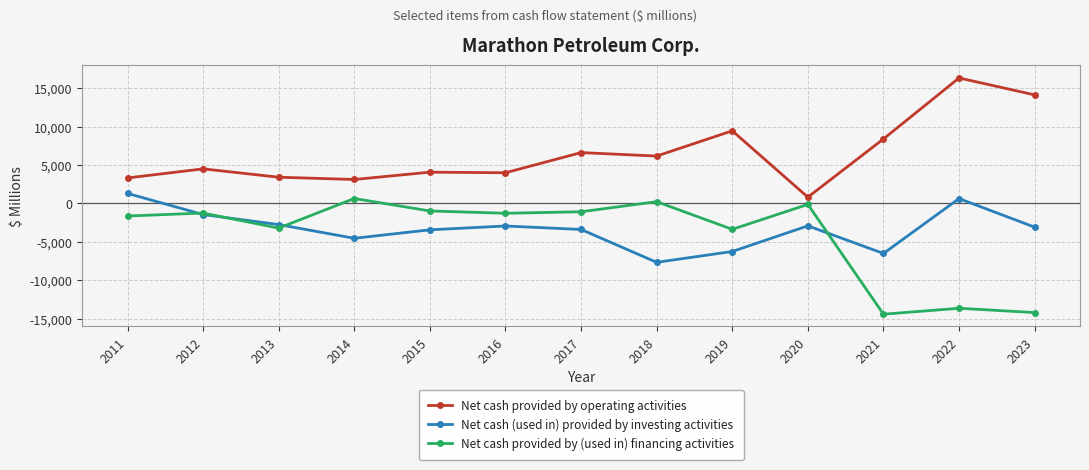

What is the spread (max minus min) of values at 2016?

6927